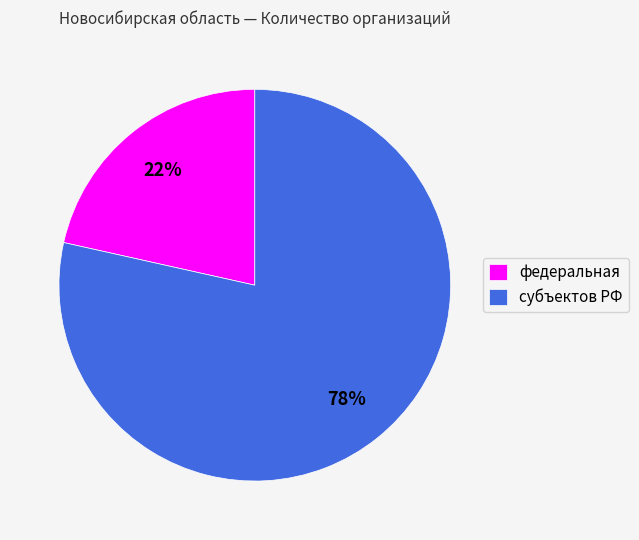

How many slices are in this pie chart?

2